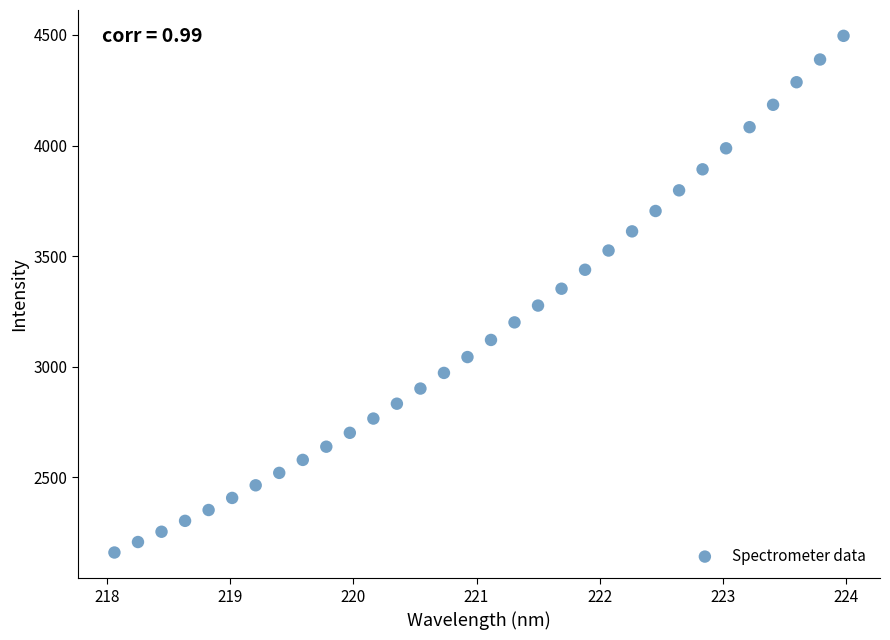

What is the range of X values (max minus min)?

5.9